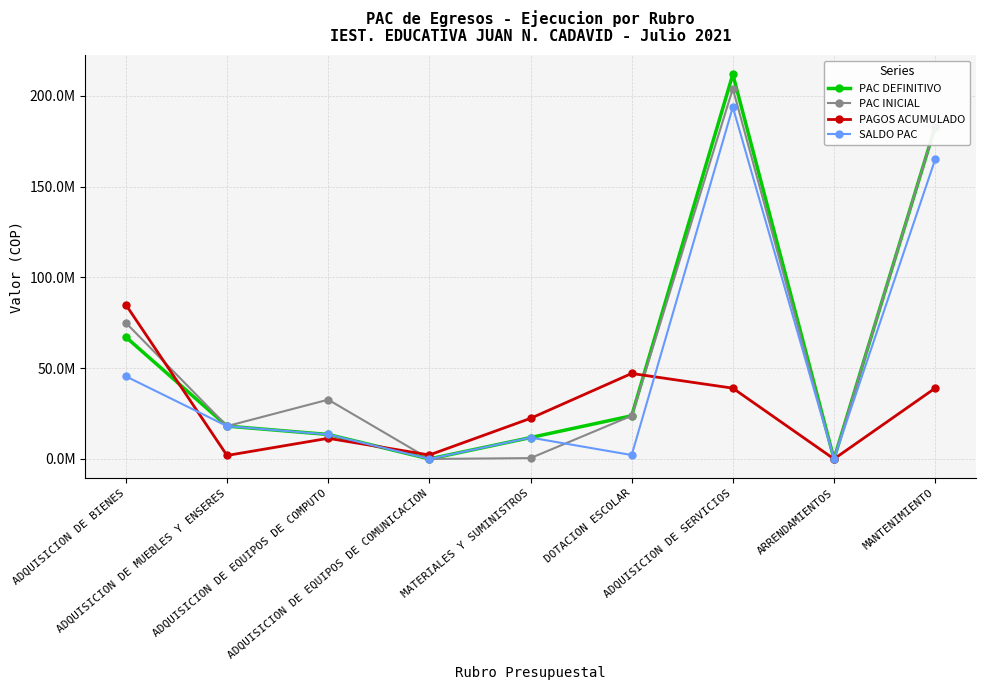

Is this an area chart (filled region under the line)?

No